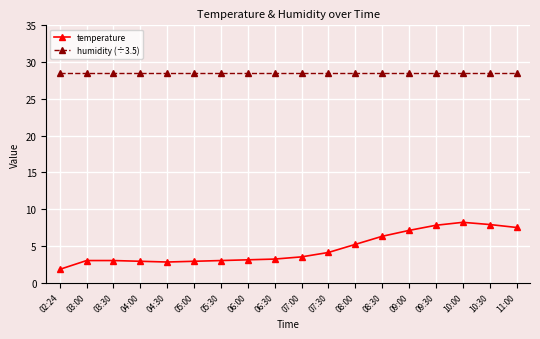

List the series in order of their peak value, lowest first.

temperature, humidity (÷3.5)